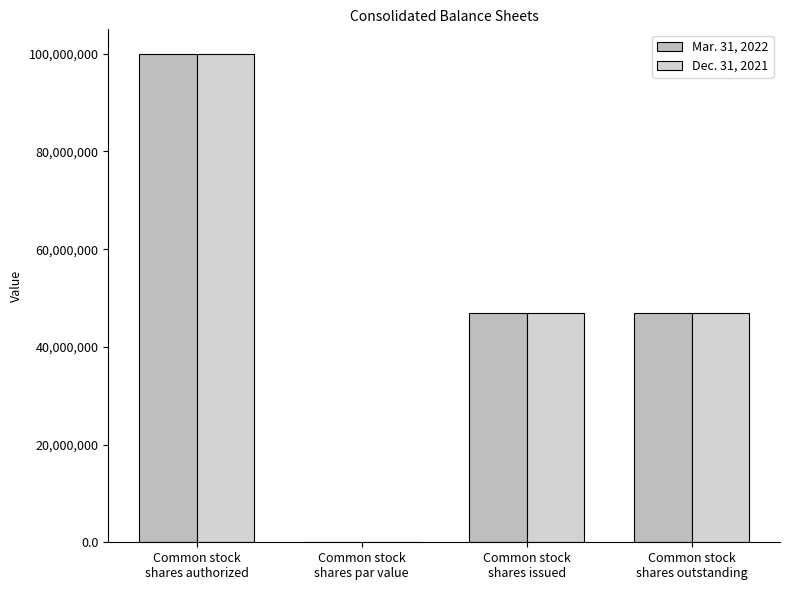

The Mar. 31, 2022 series shows 0.0 at Common stock
shares par value. True or false?

True